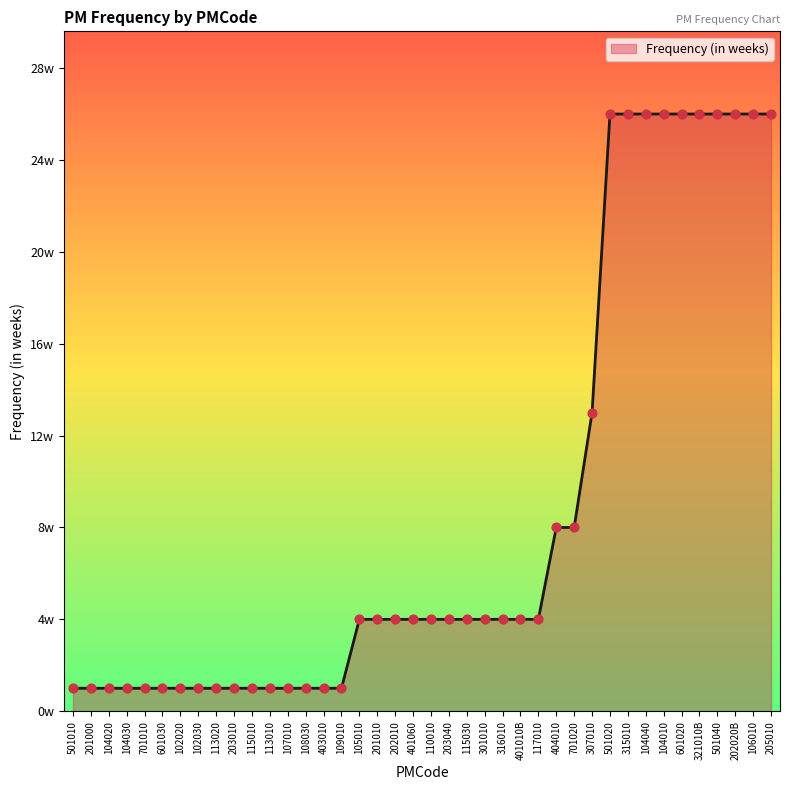

Between 301010 and 115010, which is larger?

301010